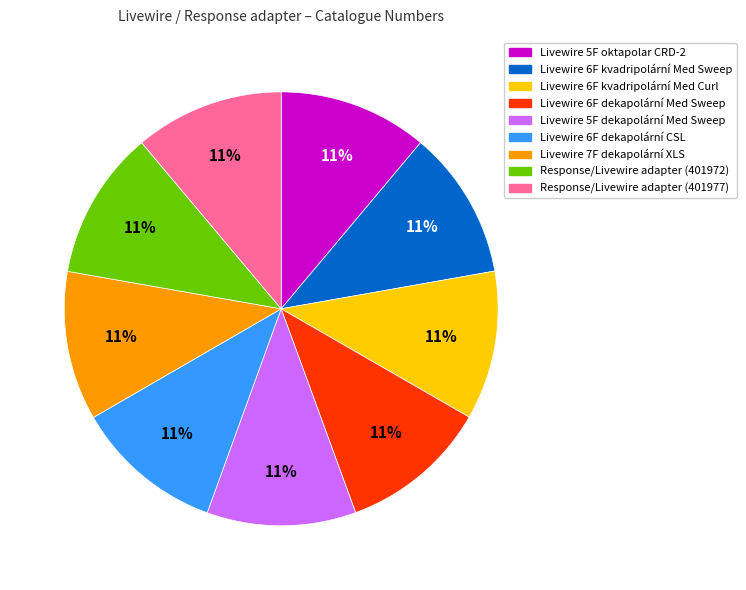

To the nearest percent, what is the average slice percentage?

11%